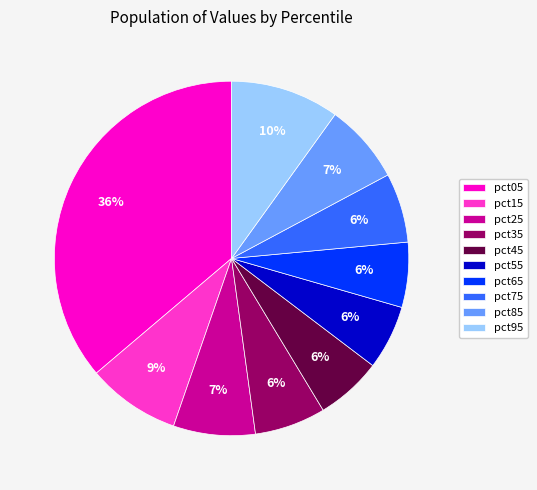

Does pct15 account for over 50% of the chart?

No